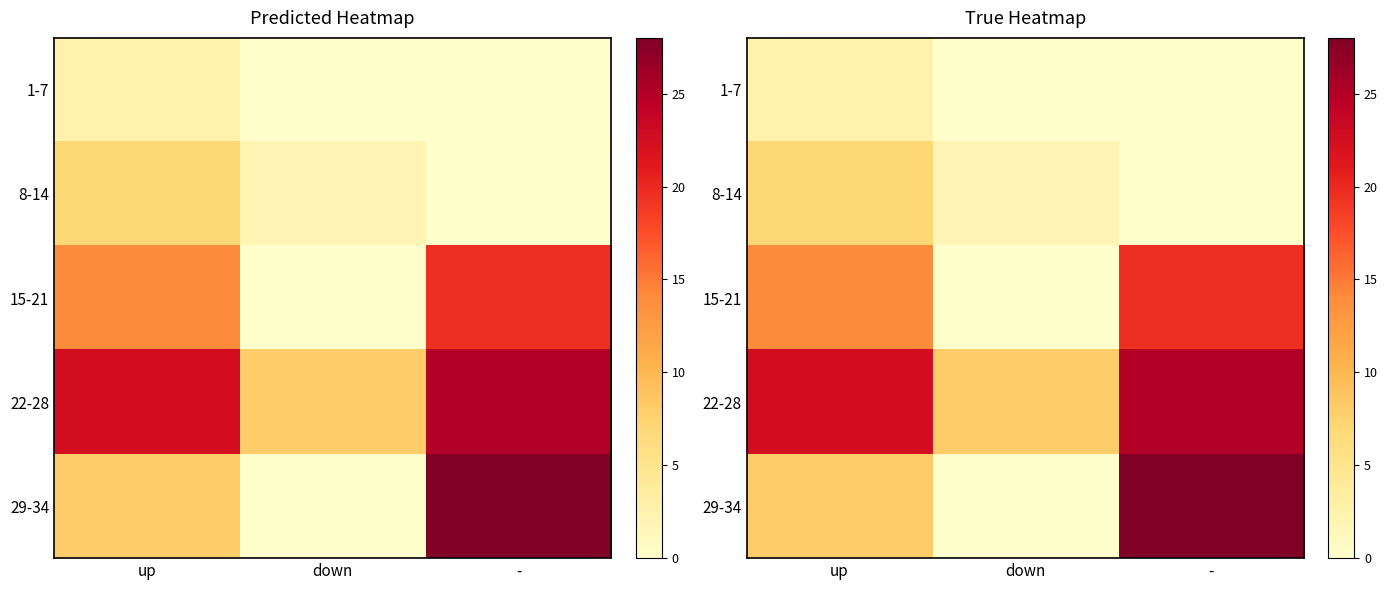

True or false: 22-28 has a value of 25.0 at -.

True